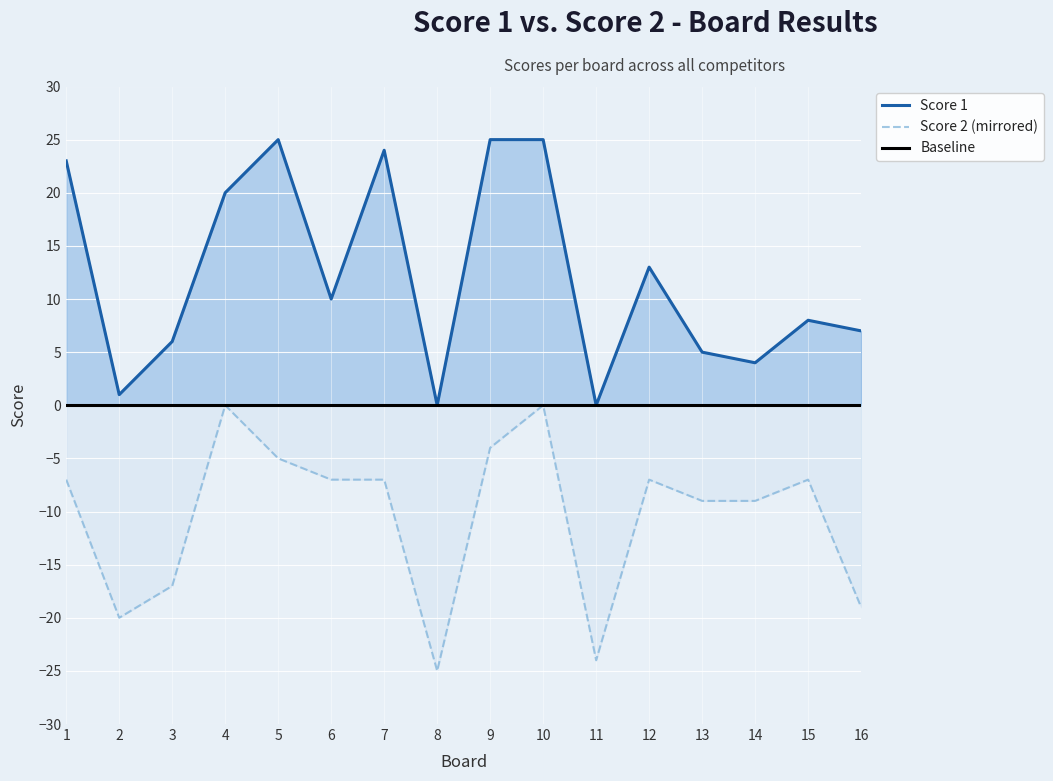

How many interior local valleys does the Score 1 series have?

5